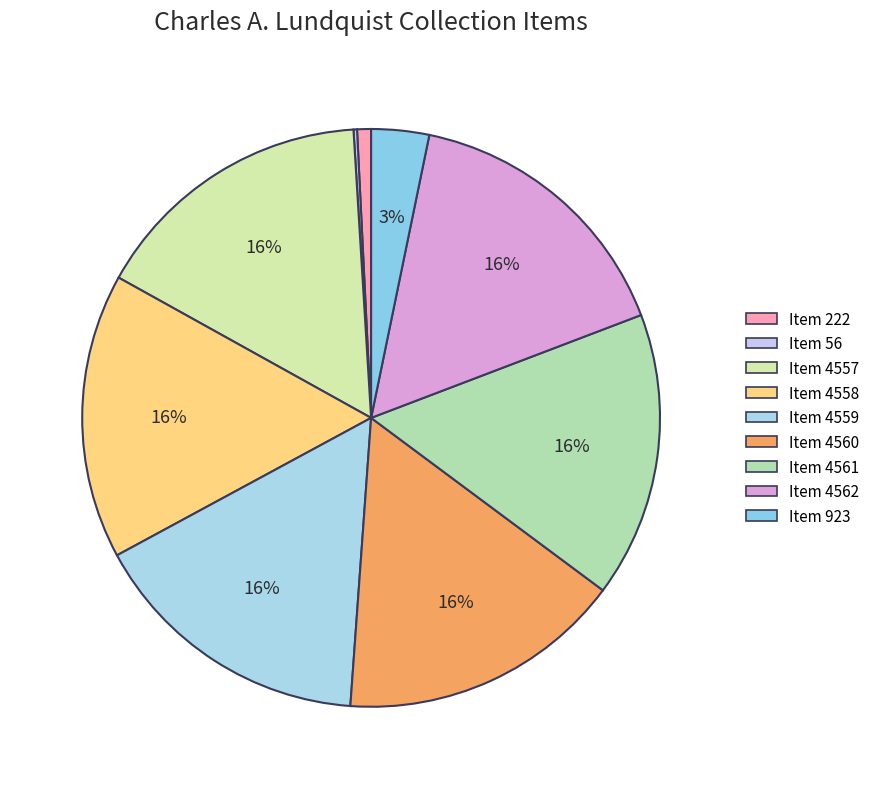

The Item 4561 slice represents 8% of the pie. True or false?

False